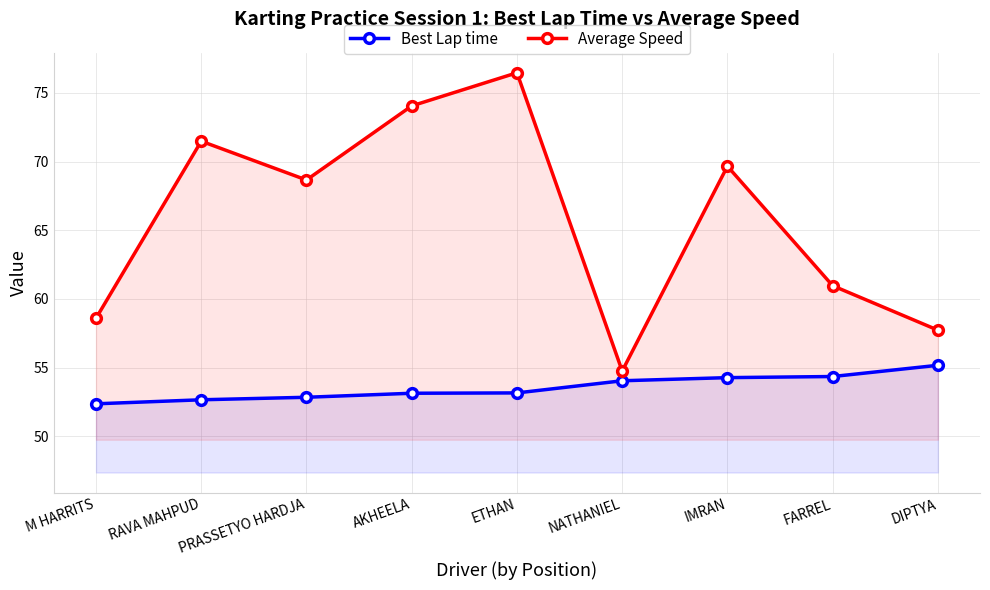

Reading left to right, list all the values displayed in this chart.

Best Lap time: M HARRITS=52.4	RAVA MAHPUD=52.7	PRASSETYO HARDJA=52.8	AKHEELA=53.1	ETHAN=53.2	NATHANIEL=54.0	IMRAN=54.3	FARREL=54.4	DIPTYA=55.2
Average Speed: M HARRITS=58.6	RAVA MAHPUD=71.5	PRASSETYO HARDJA=68.7	AKHEELA=74.0	ETHAN=76.5	NATHANIEL=54.8	IMRAN=69.7	FARREL=61.0	DIPTYA=57.7